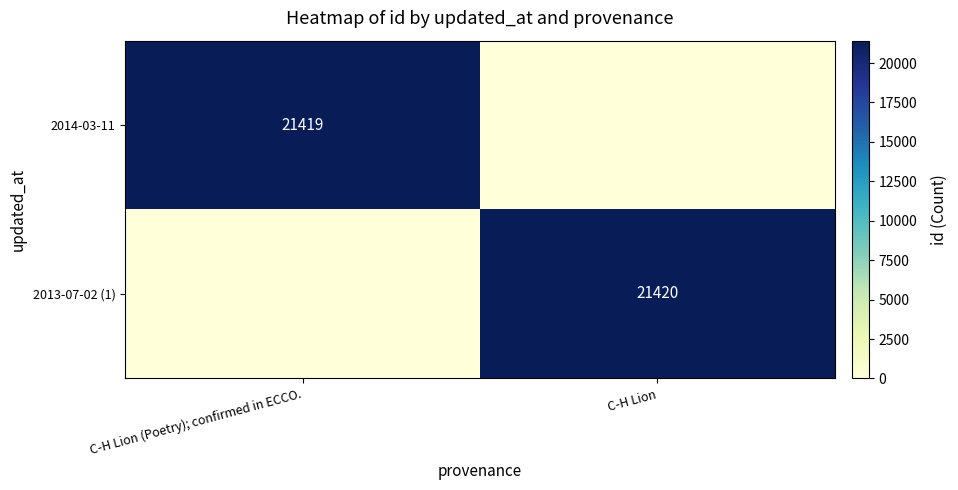

What is the total value across all series at C-H Lion (Poetry); confirmed in ECCO.?

21419